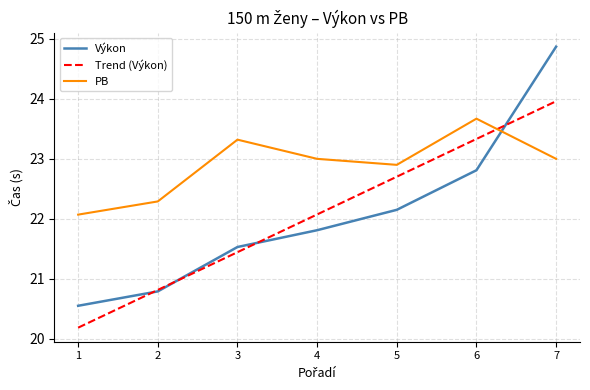

What is the lowest value of the Výkon series?

20.6